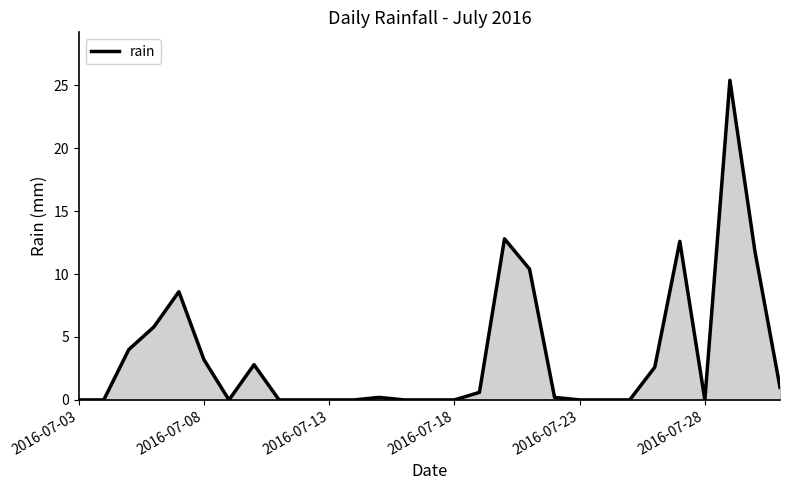

What is the difference between the maximum and minimum values?

25.4